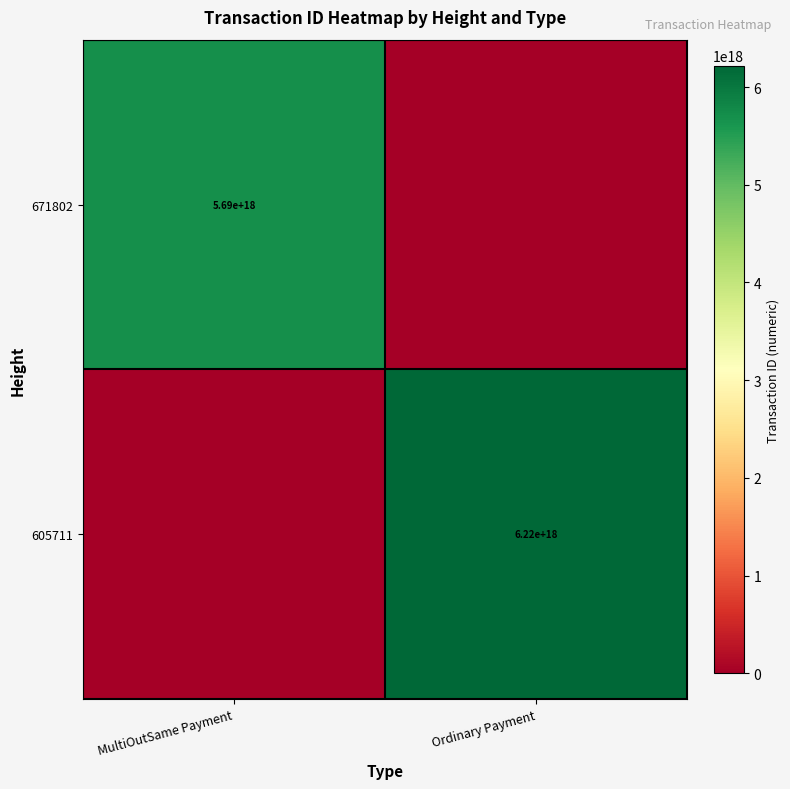

Is the value of 605711 at Ordinary Payment greater than the value of 671802 at MultiOutSame Payment?

Yes